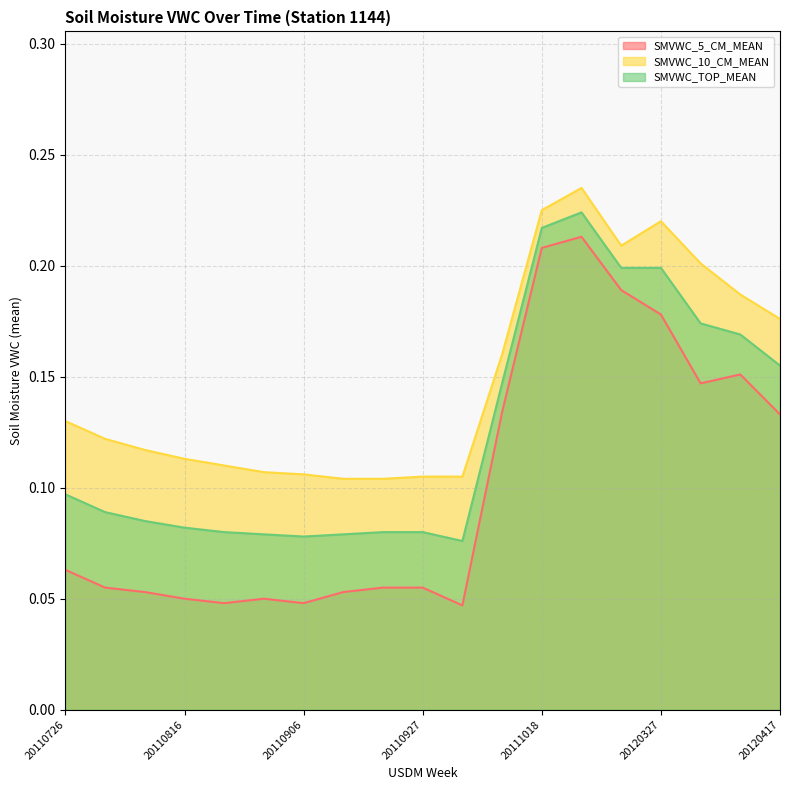

True or false: SMVWC_5_CM_MEAN and SMVWC_TOP_MEAN cross at least once.

False